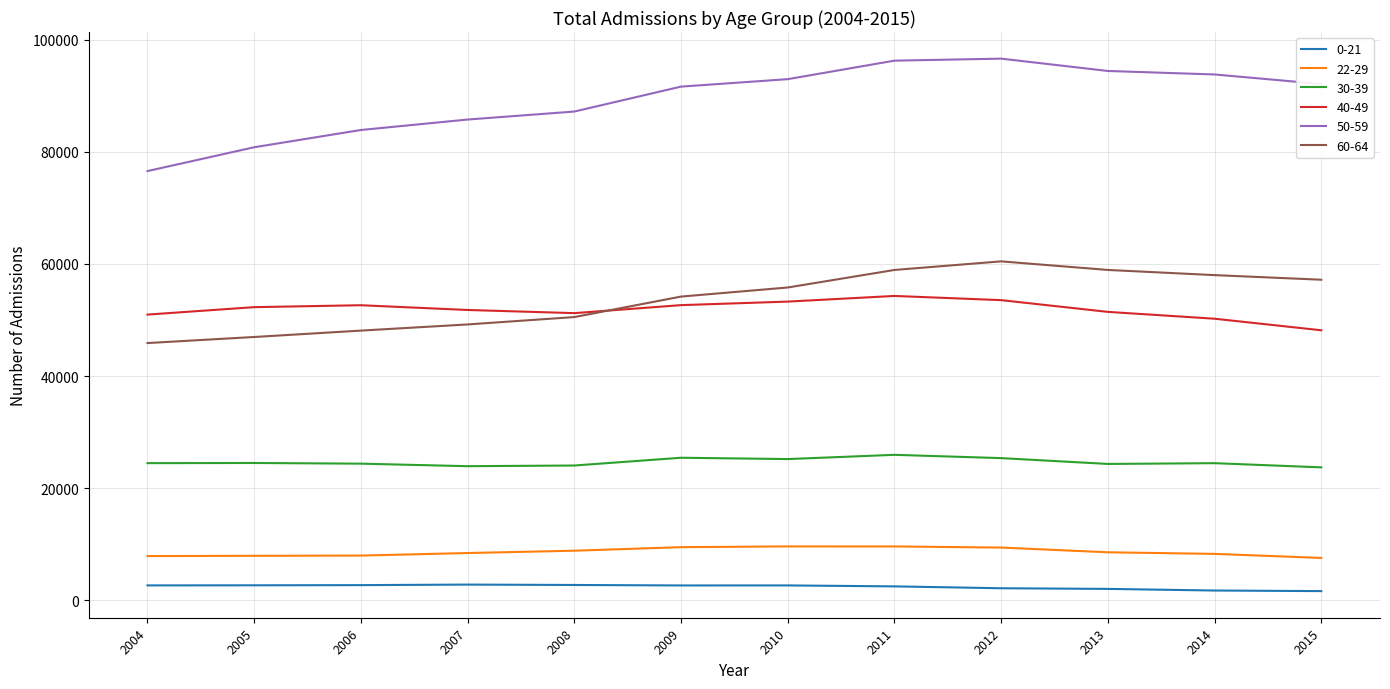

The value of 50-59 at 2010 is 92963. True or false?

True